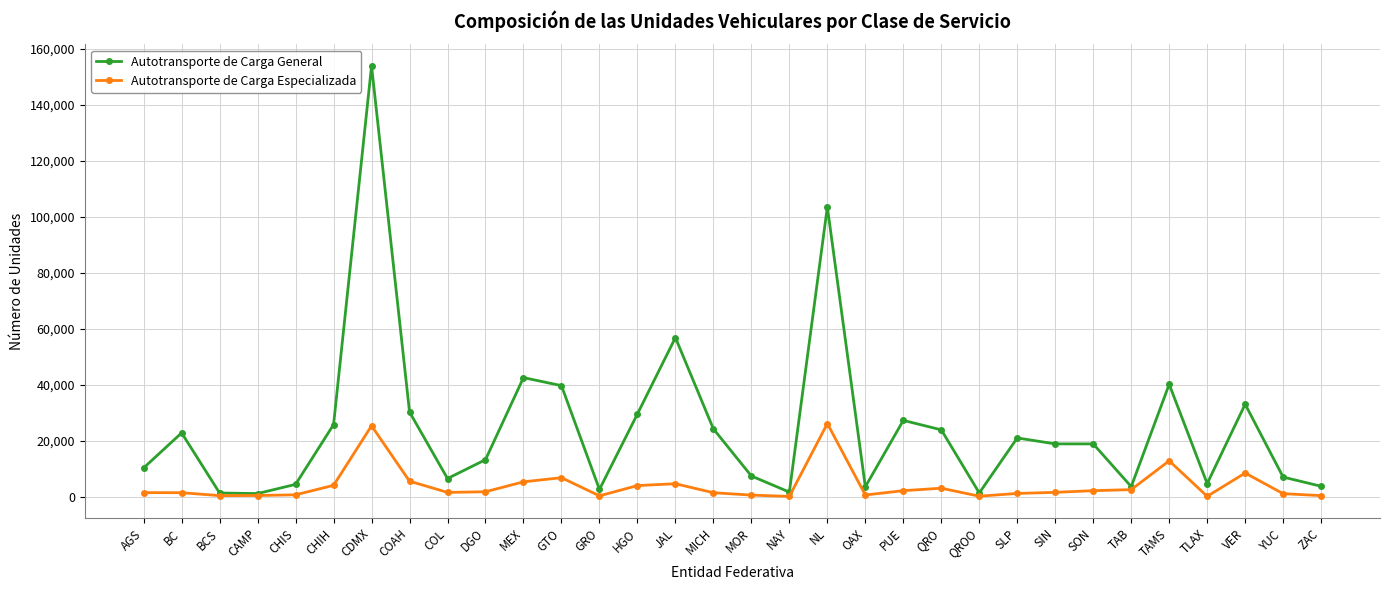

List the series in order of their peak value, lowest first.

Autotransporte de Carga Especializada, Autotransporte de Carga General